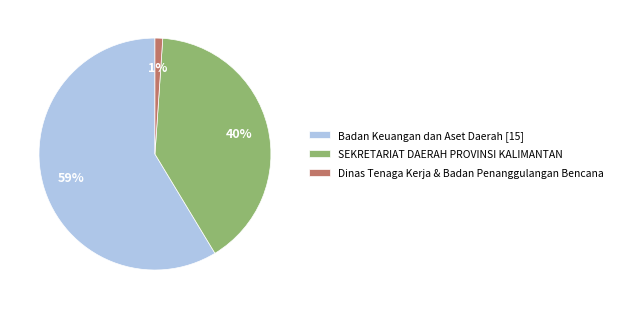

To the nearest percent, what is the difference between the largest and smallest slice percentages?

58%